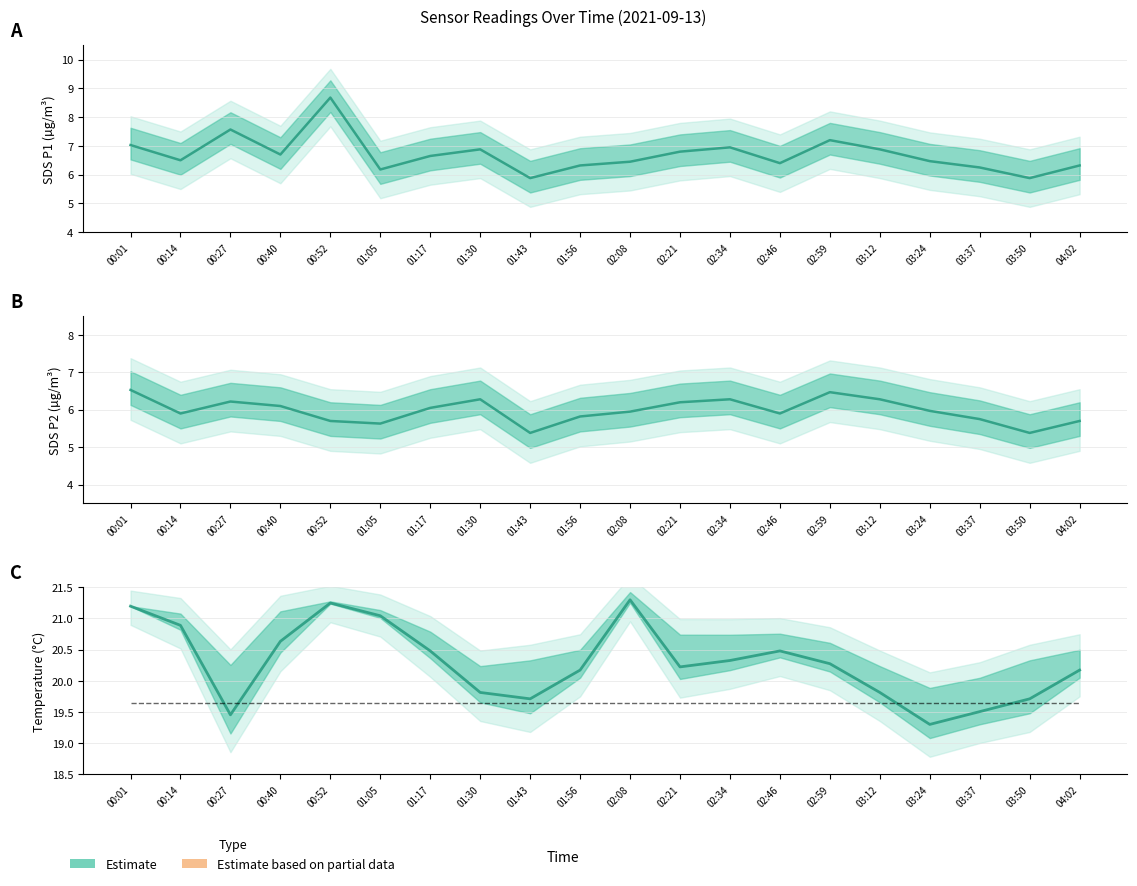

The SDS_P2 series shows 10.9 at 01:30. True or false?

False